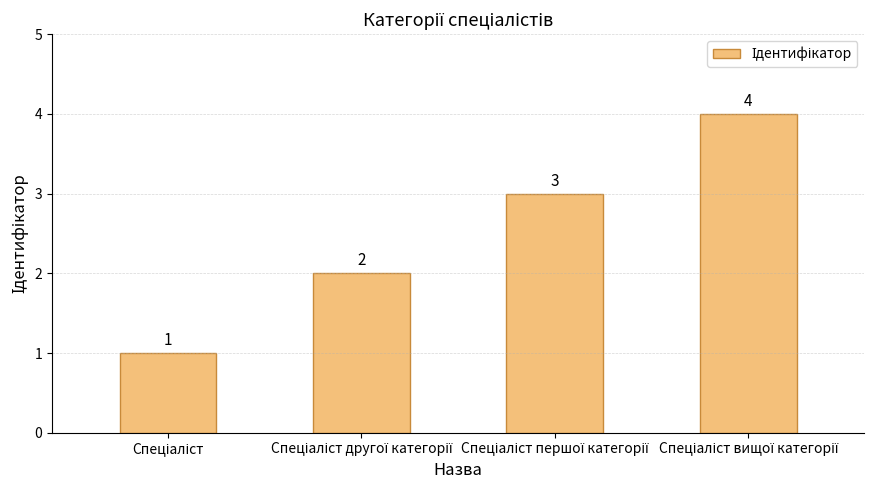

What is the difference between the maximum and minimum values?

3